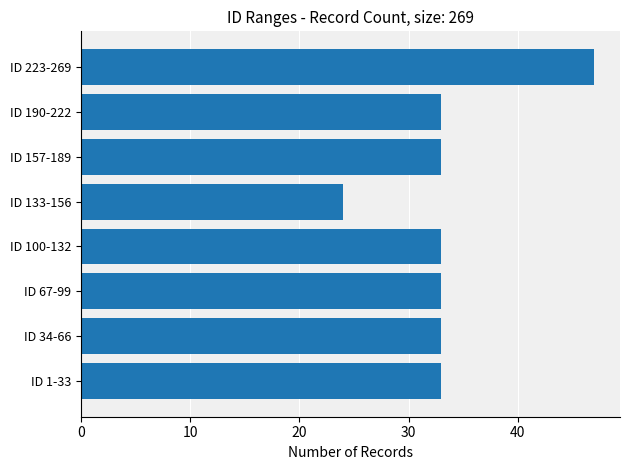

Approximately how many times larger is the value at ID 157-189 compared to ID 190-222?

1.0